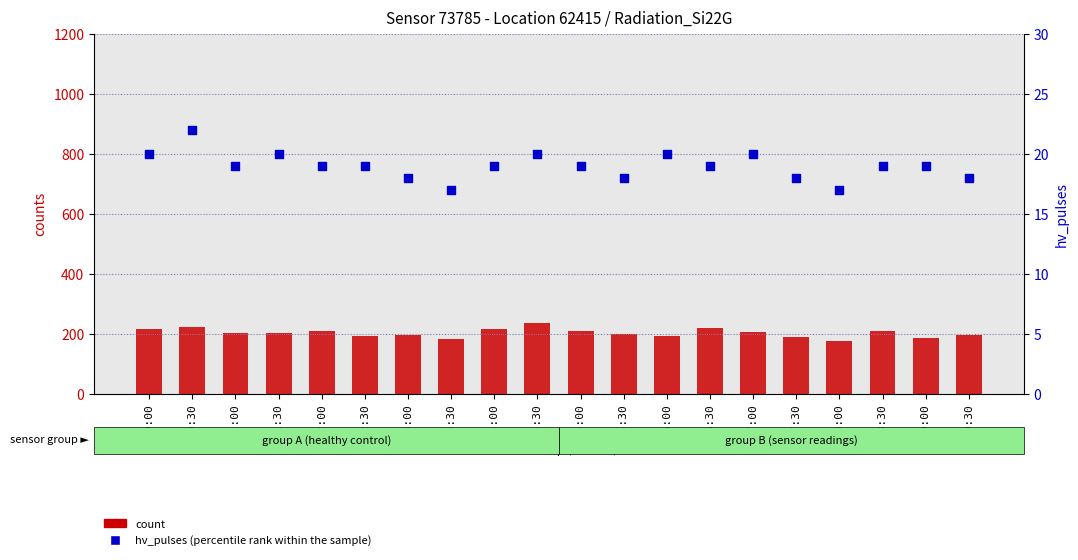

Which series reaches the minimum Y coordinate?

hv_pulses (percentile rank within the sample)